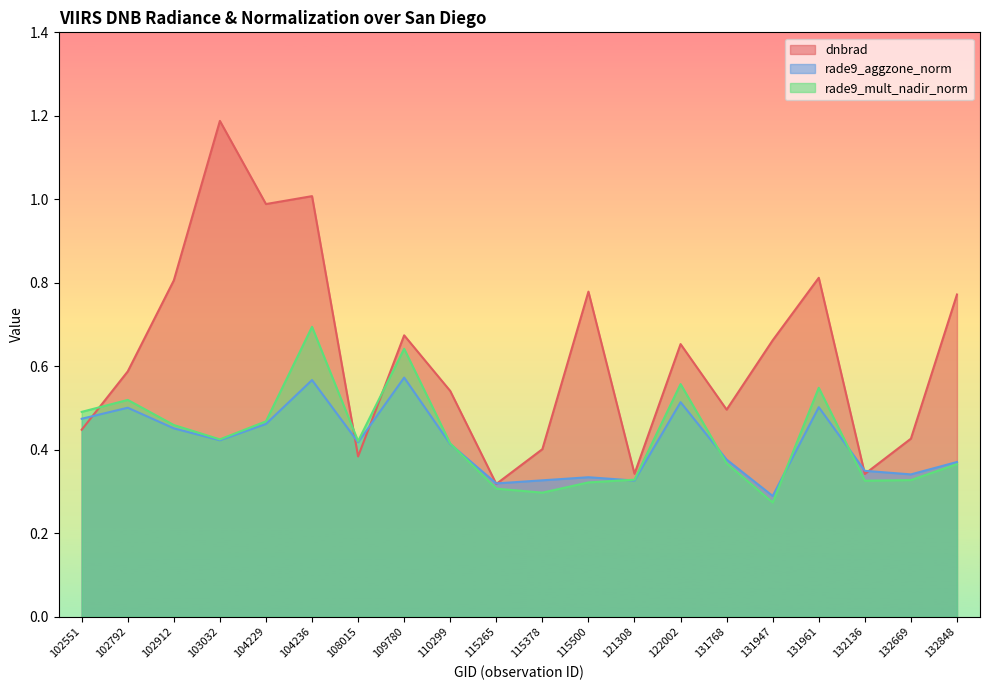

What is the value of the rade9_mult_nadir_norm point at the 7th from the left?

0.4